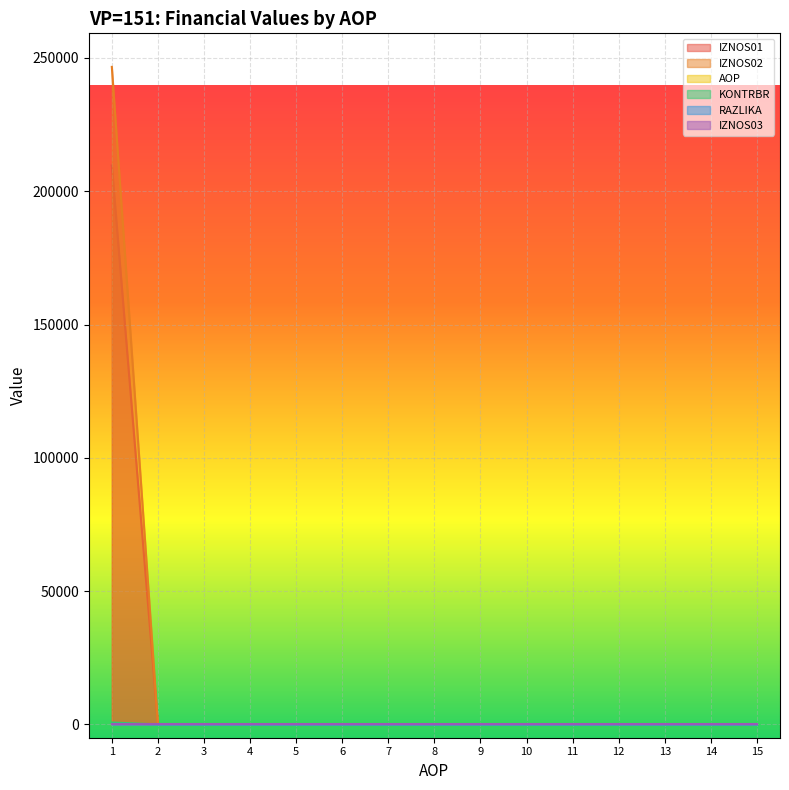

At which category does the chart reach its minimum across all series?

2